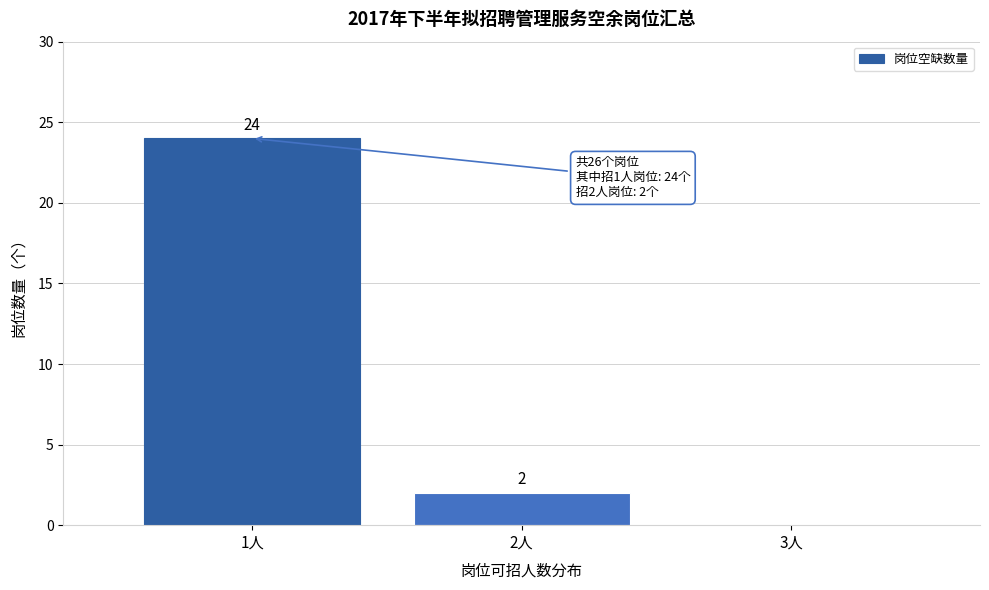

Over which range of the x-axis is the bar tallest?

0.5 to 1.5